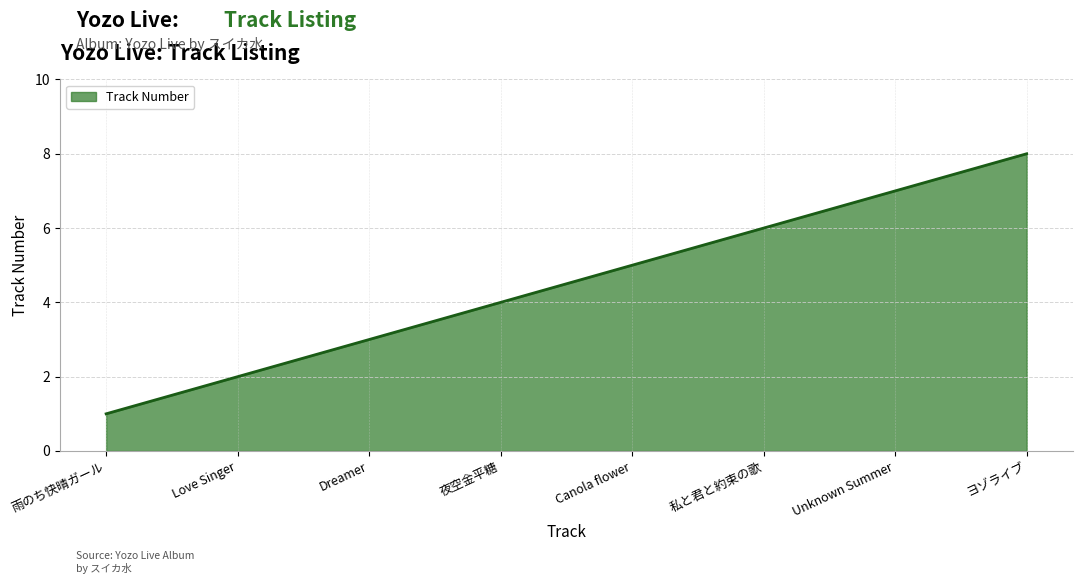

How many values are between 3 and 7?

5